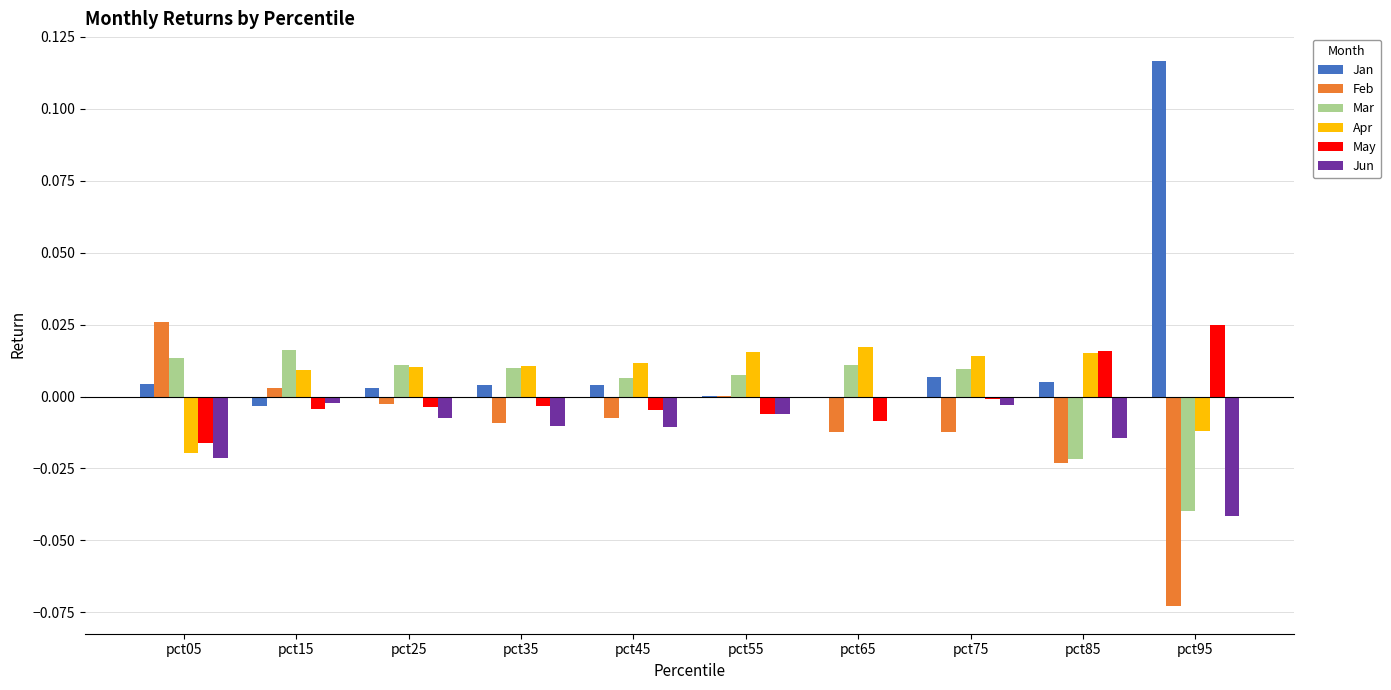

How many data points does each series have?

10